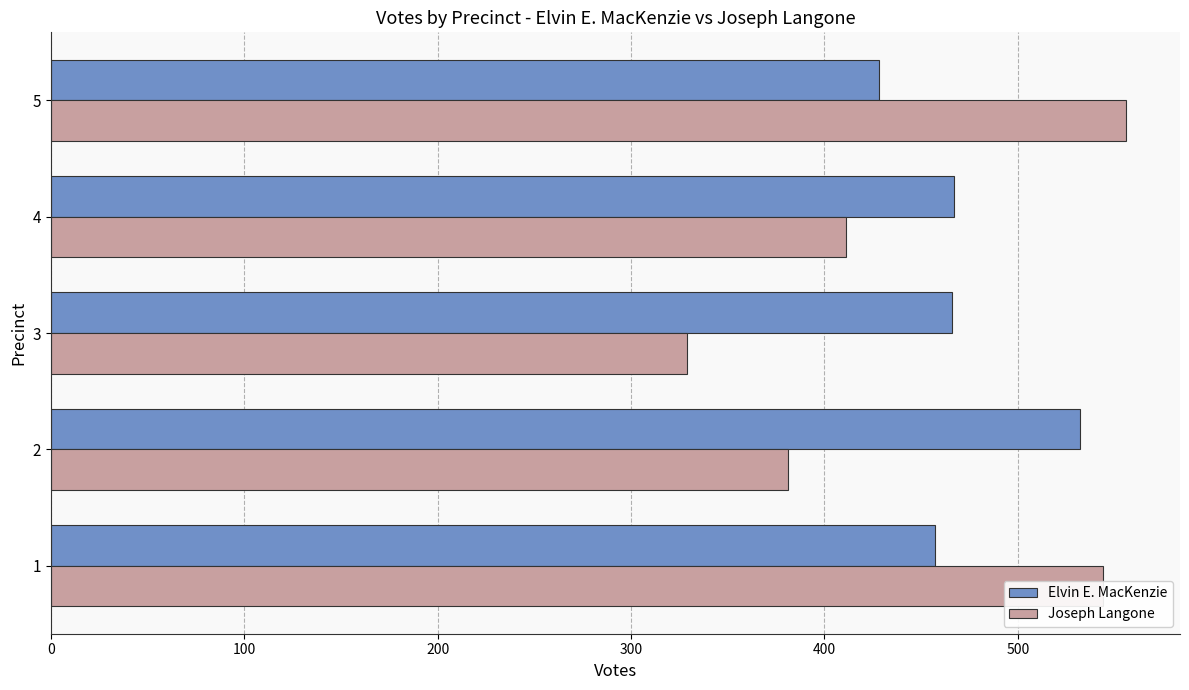

What are all the series names shown in the legend?

Elvin E. MacKenzie, Joseph Langone